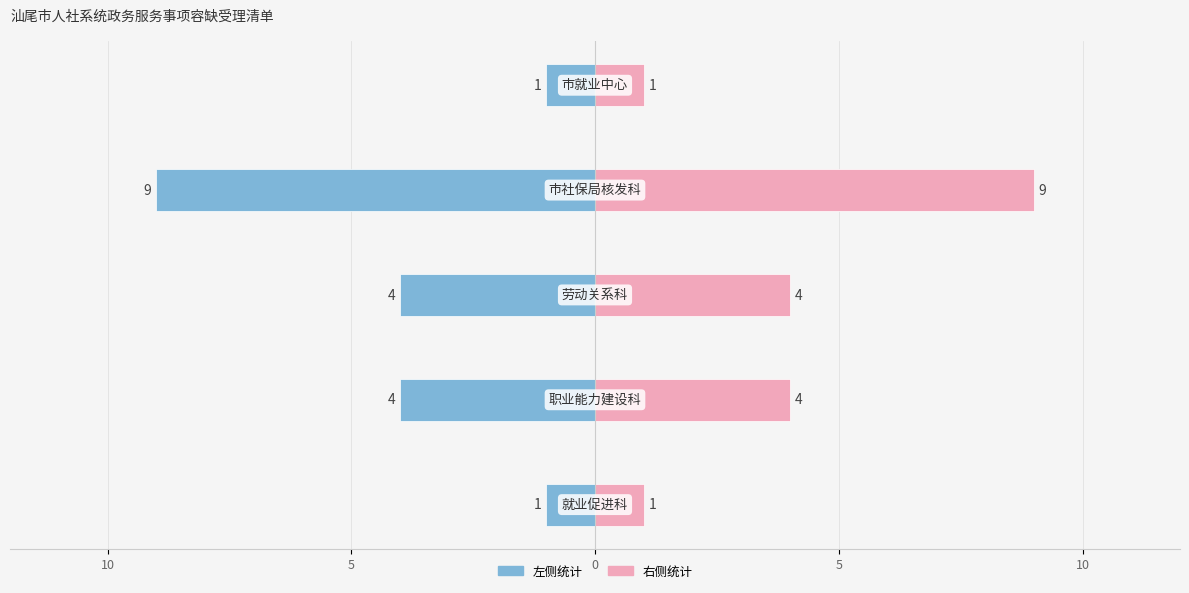

How many data points in 事项数量（右） are less than 4?

2